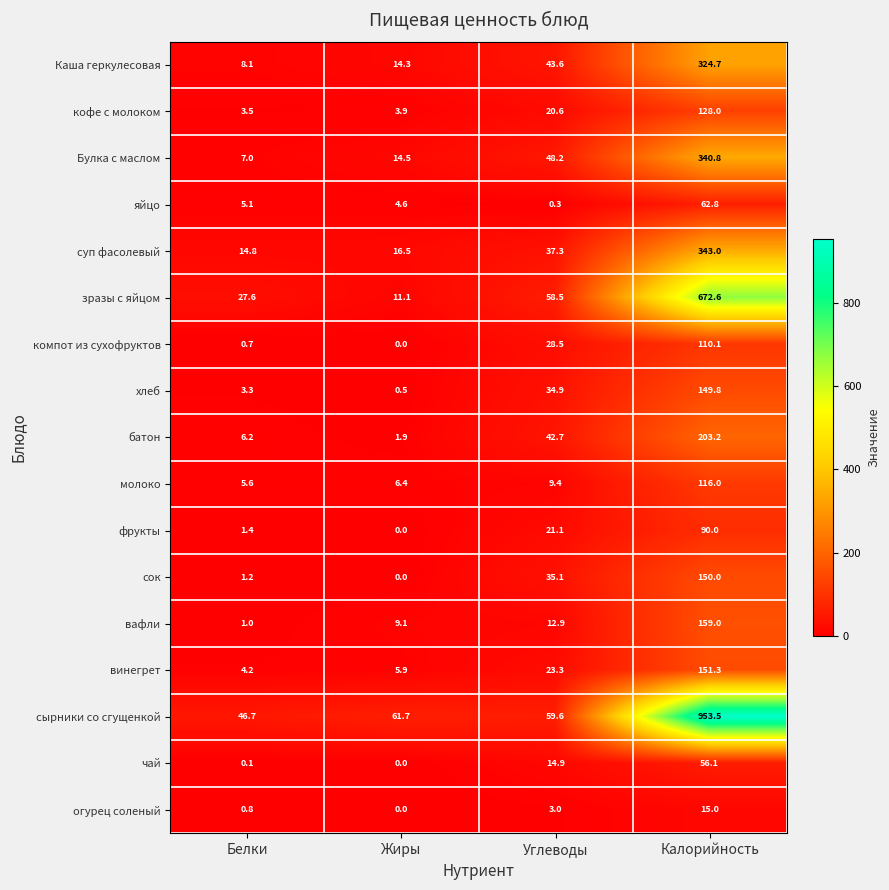

At Белки, list the series in order from largest to smallest.

сырники со сгущенкой, зразы с яйцом, суп фасолевый, Каша геркулесовая, Булка с маслом, батон, молоко, яйцо, винегрет, кофе с молоком, хлеб, фрукты, сок, вафли, огурец соленый, компот из сухофруктов, чай